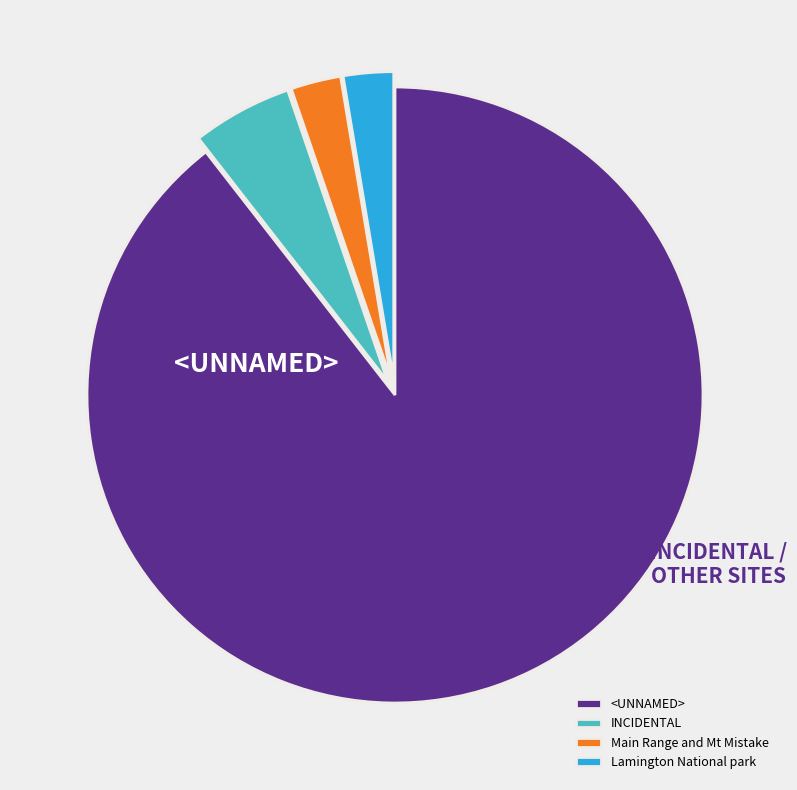

Which slice is the largest?

<UNNAMED>